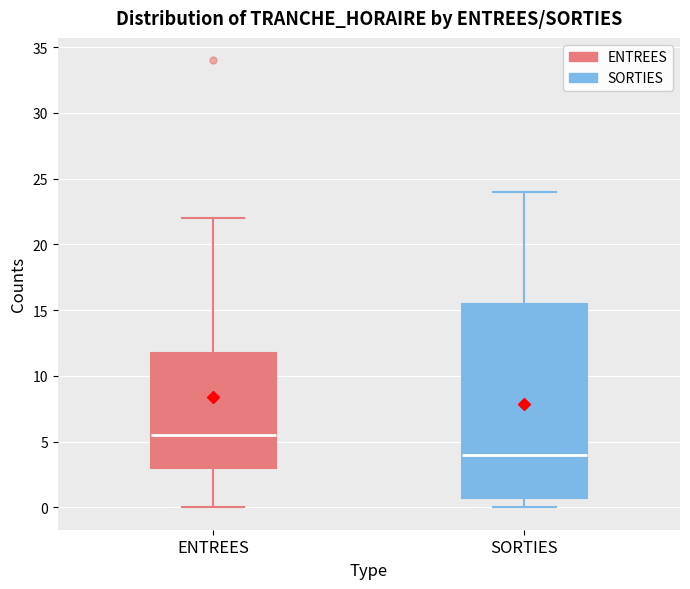

Comparing the boxes themselves (not the whiskers), which one is the tallest?

SORTIES